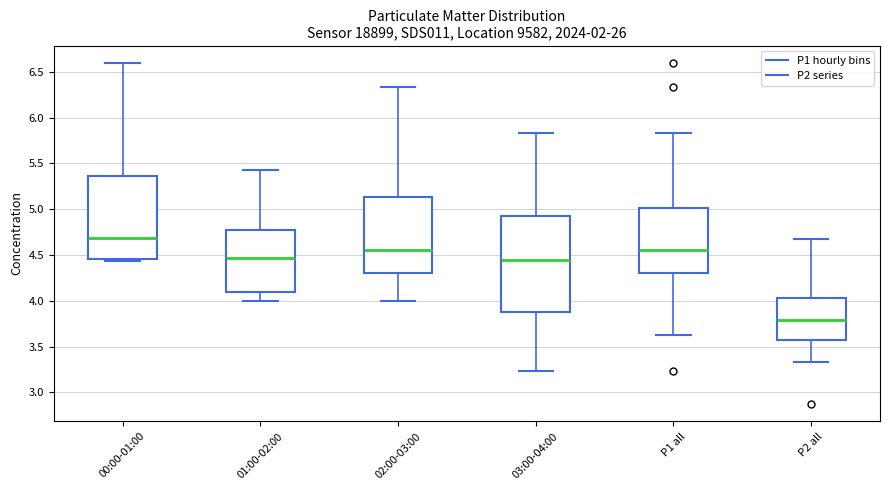

Reading left to right, transcribe this box plot: for each box, give where its median line is, the range the box spans, and where its two whiskers end, as read against the y-axis. The values are not printed on the chart, so give them approximately, as read against the axis.

00:00-01:00: median 4.70, box 4.45 to 5.35, whiskers 4.45 (just below the box's lower edge) to 6.60
01:00-02:00: median 4.45, box 4.10 to 4.75, whiskers 4.00 to 5.45
02:00-03:00: median 4.55, box 4.30 to 5.15, whiskers 4.00 to 6.35
03:00-04:00: median 4.45, box 3.90 to 4.90, whiskers 3.25 to 5.85
P1 all: median 4.55, box 4.30 to 5.00, whiskers 3.65 to 5.85
P2 all: median 3.80, box 3.55 to 4.05, whiskers 3.35 to 4.65